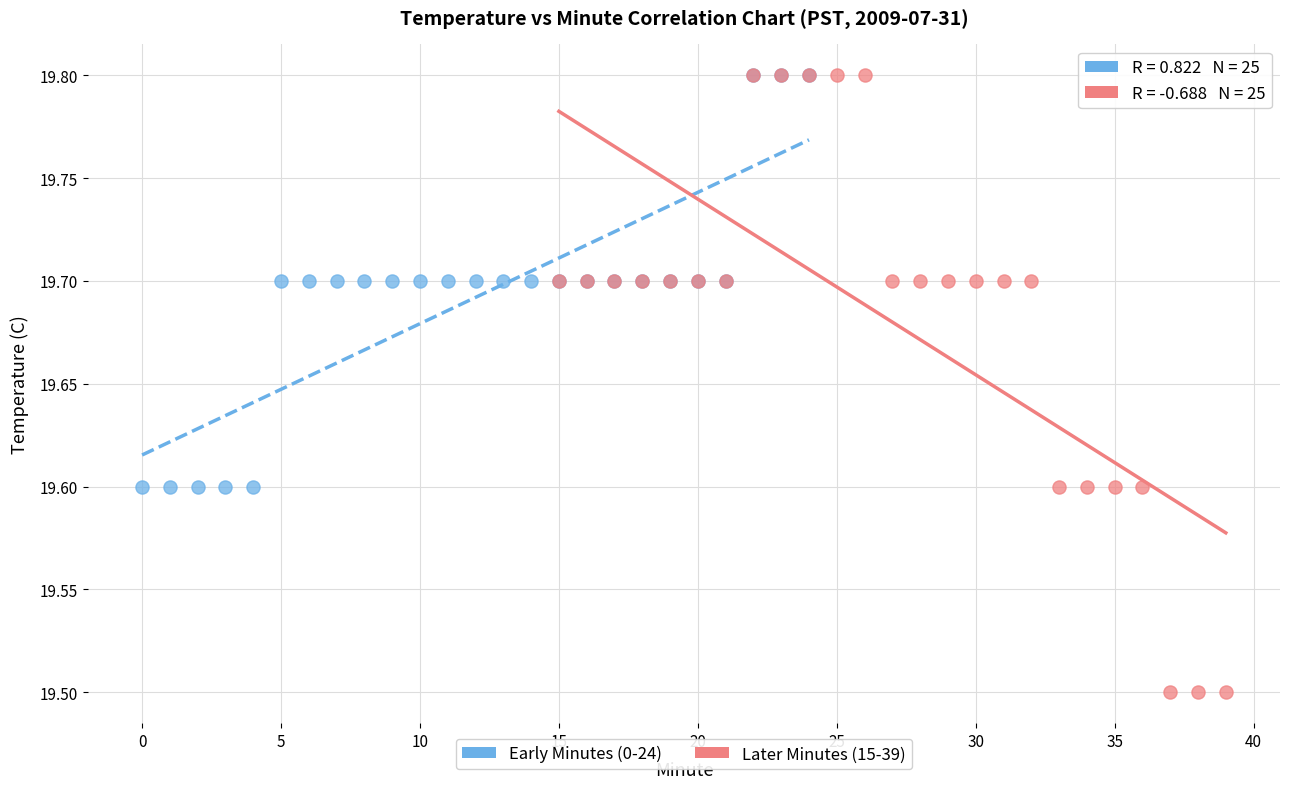

Which series contains the lowest Y value?

Later Minutes (15-39)